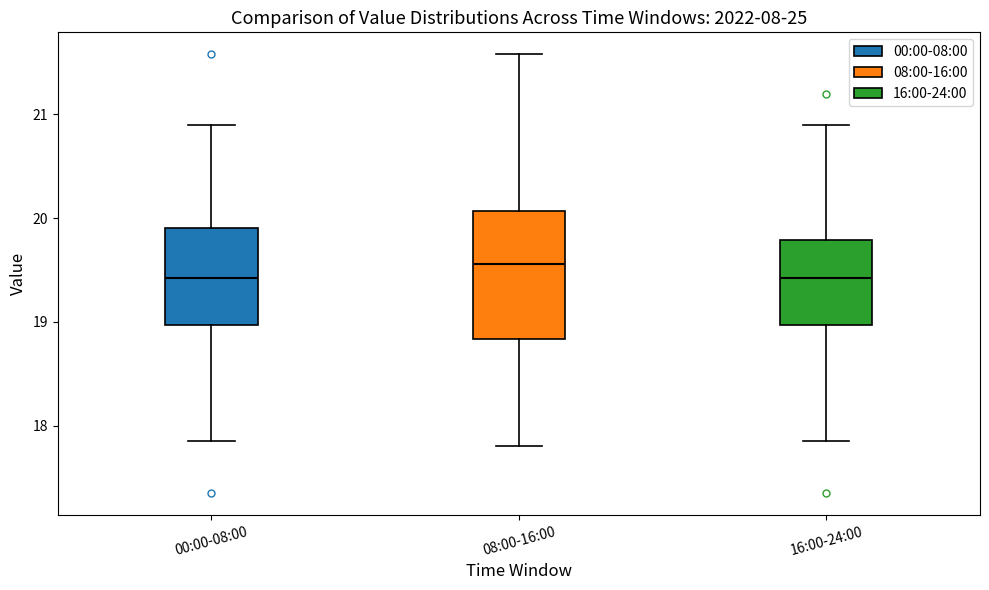

Which box has the highest median line?

08:00-16:00